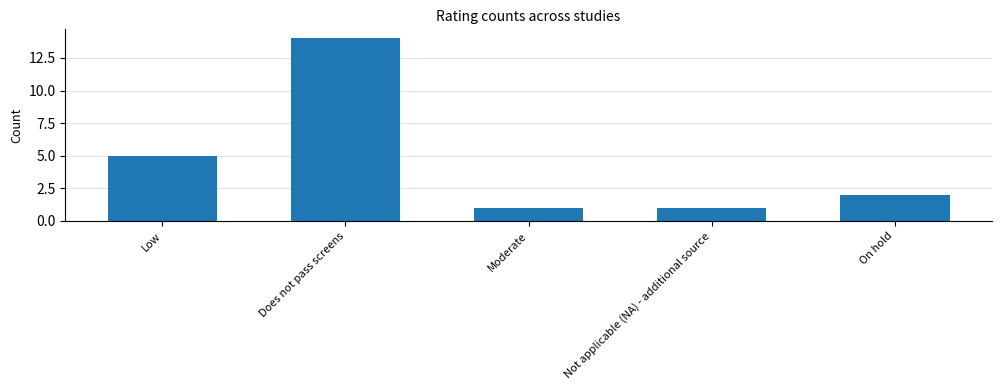

Which has a higher value, On hold or Does not pass screens?

Does not pass screens